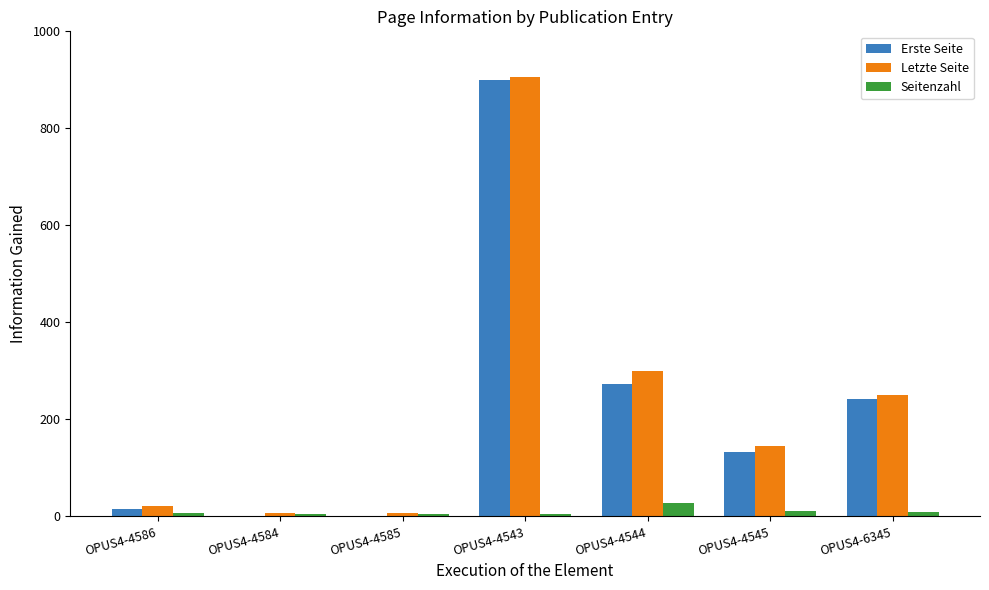

What value does the Seitenzahl series have at OPUS4-4586, to the nearest 5?

5